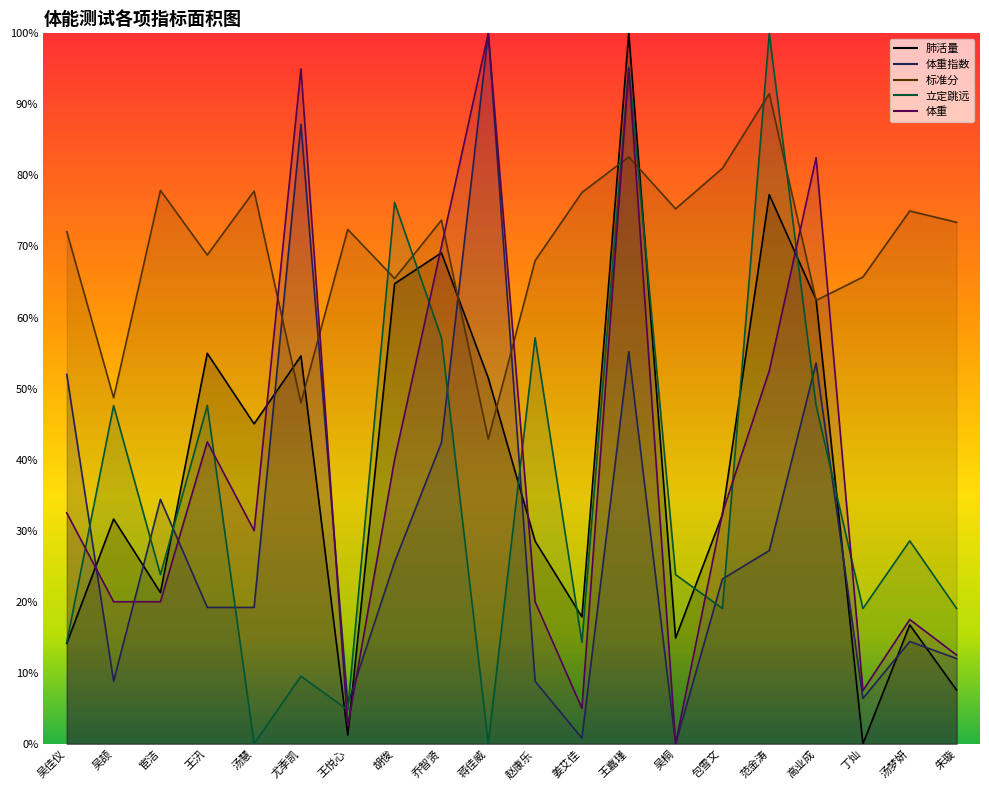

What is the label of the 20th point from the right?

吴佳仪